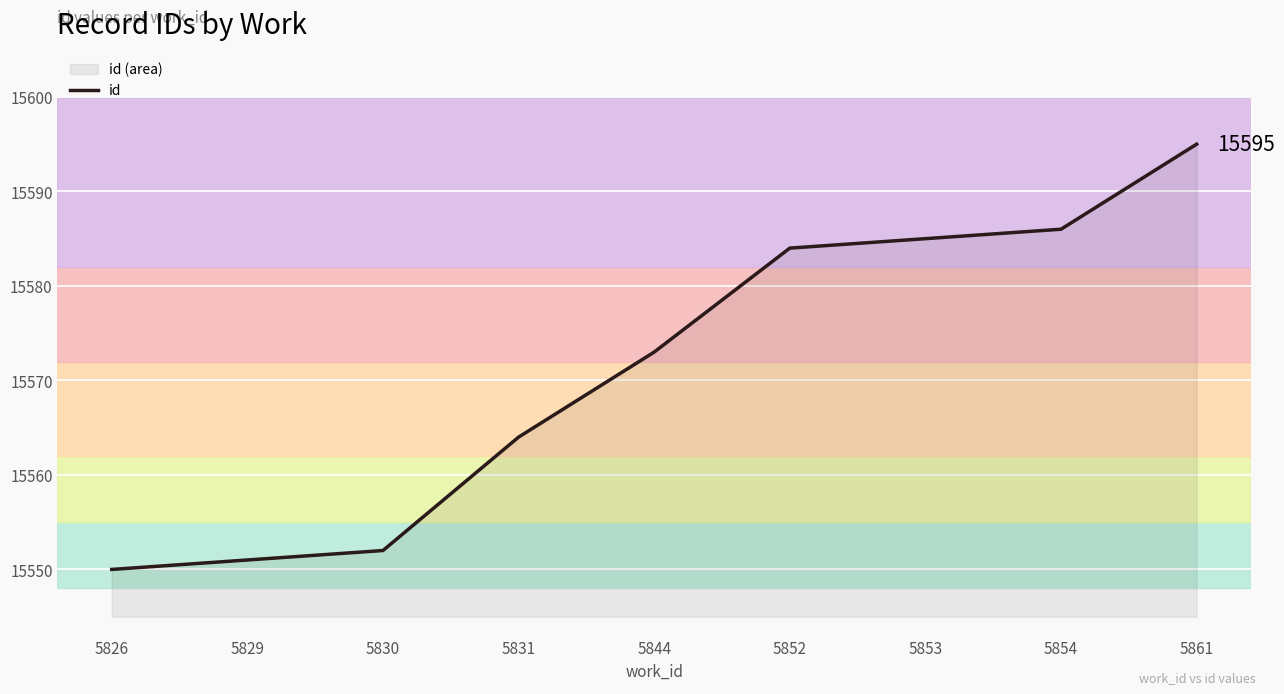

At which label does the data first exceed 15573?

5852